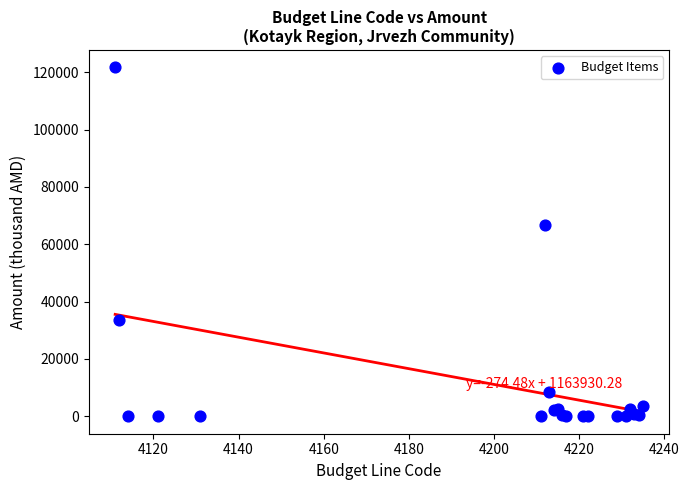

What Y value in the scatter plot is closest to 60827?

66683.0